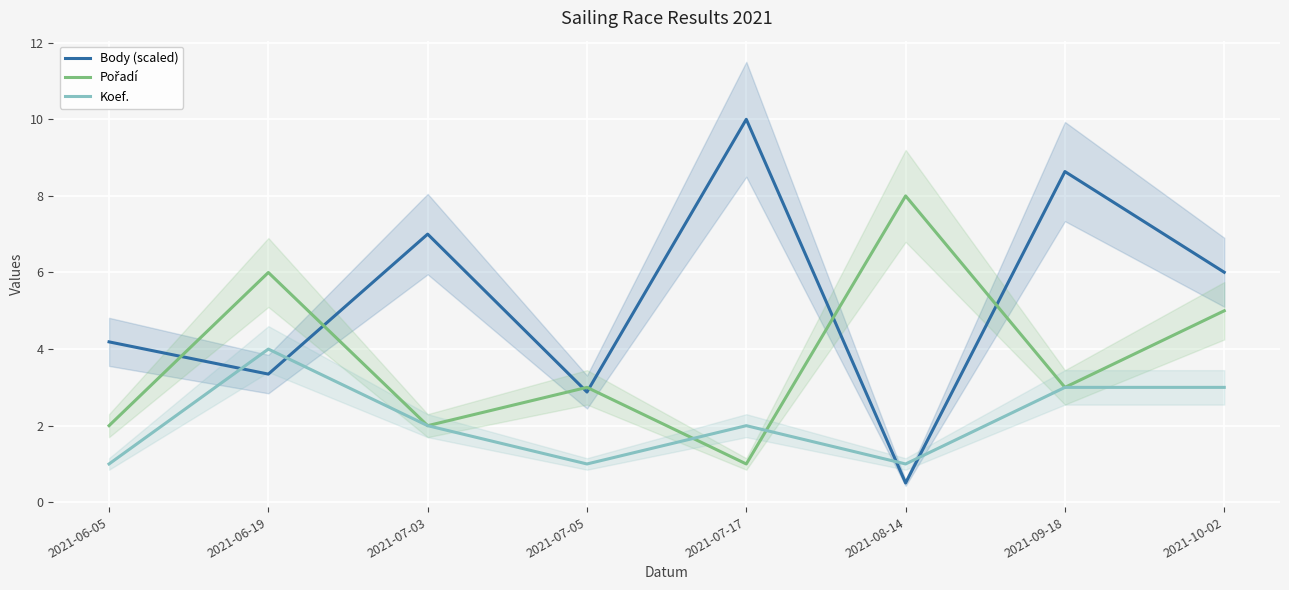

At which category is the sum across all series the highest?

2021-09-18